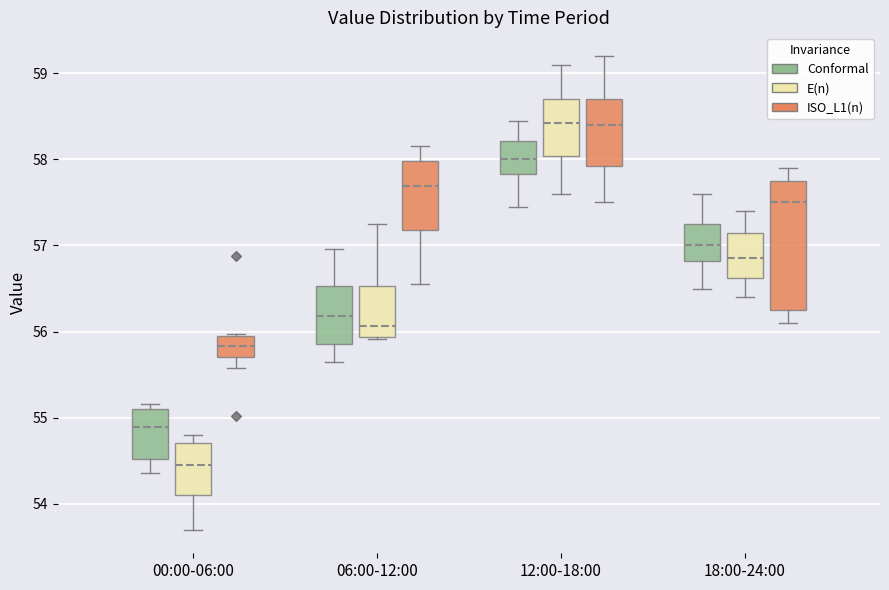

Where is the lower edge of the box for 00:00-06:00 (E(n)) on the y-axis? The values are not printed on the chart, so give them approximately, as read against the axis.

54.1